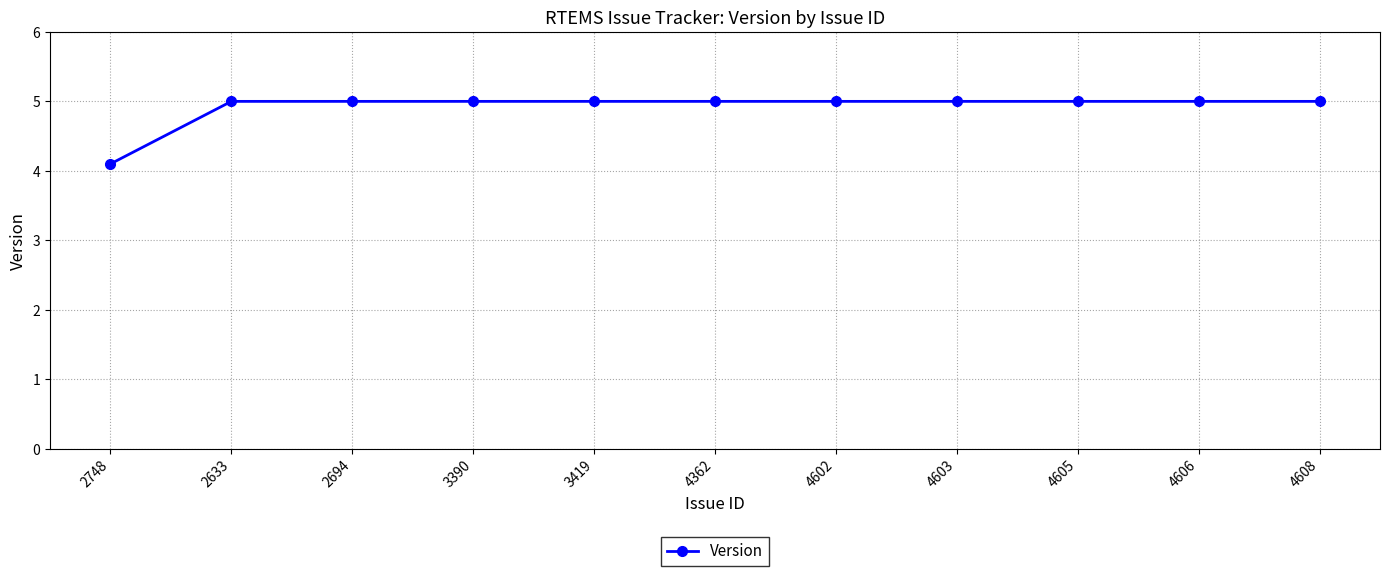

How many lines are shown in the chart?

1